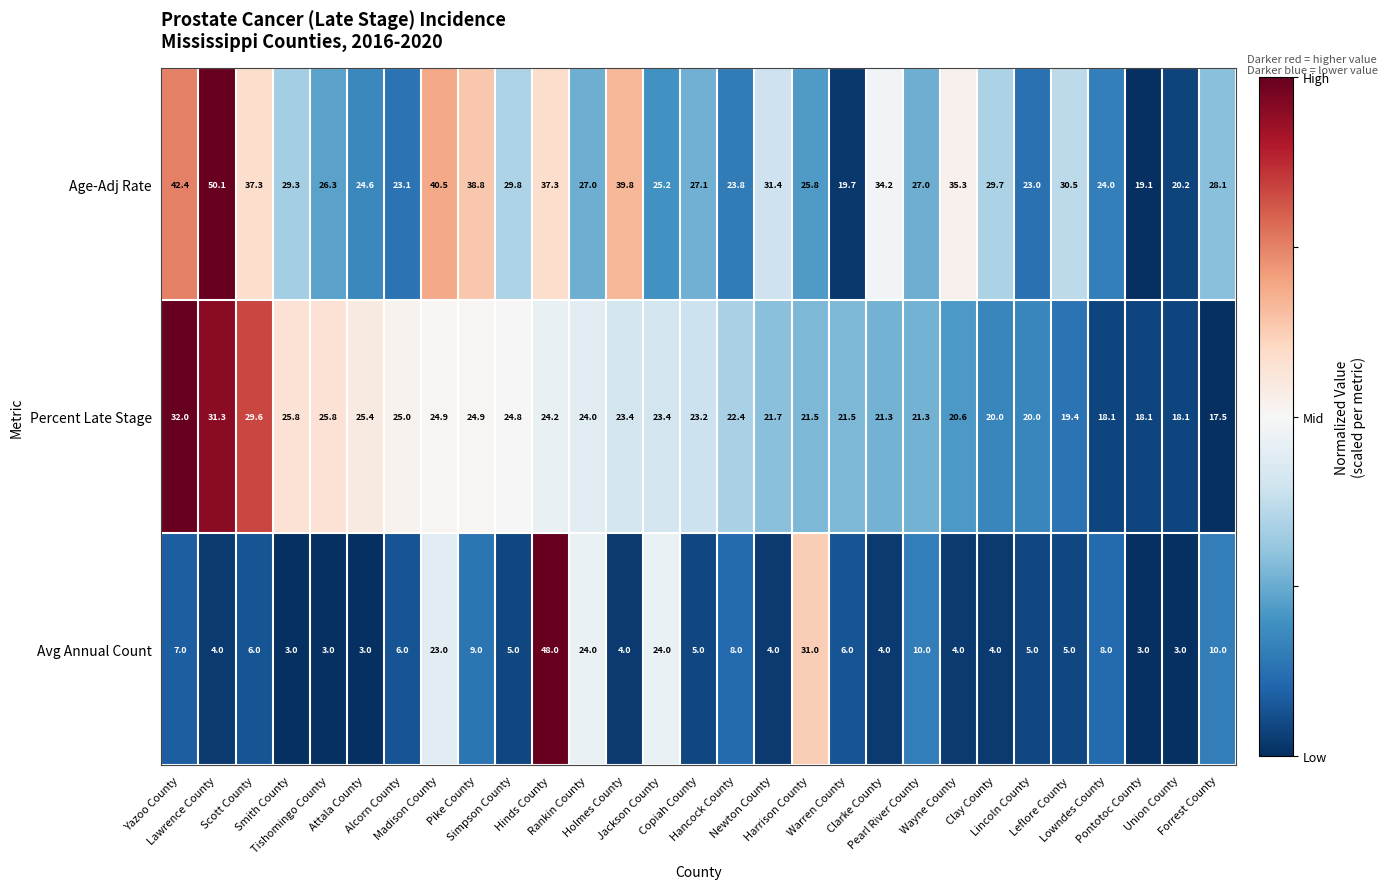

What is the difference between the maximum and minimum values in the Percent Late Stage series?

14.5